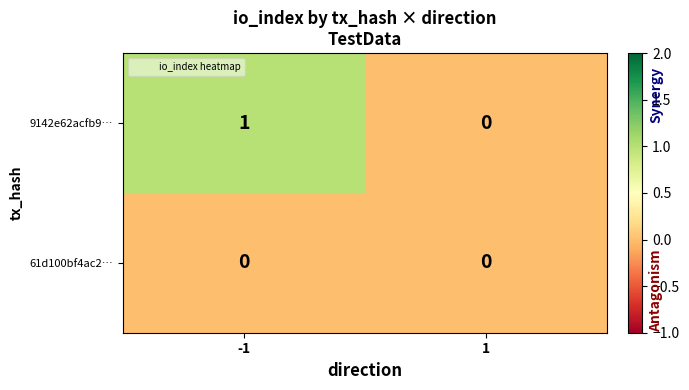

At -1, list the series in order from largest to smallest.

9142e62acfb9…, 61d100bf4ac2…